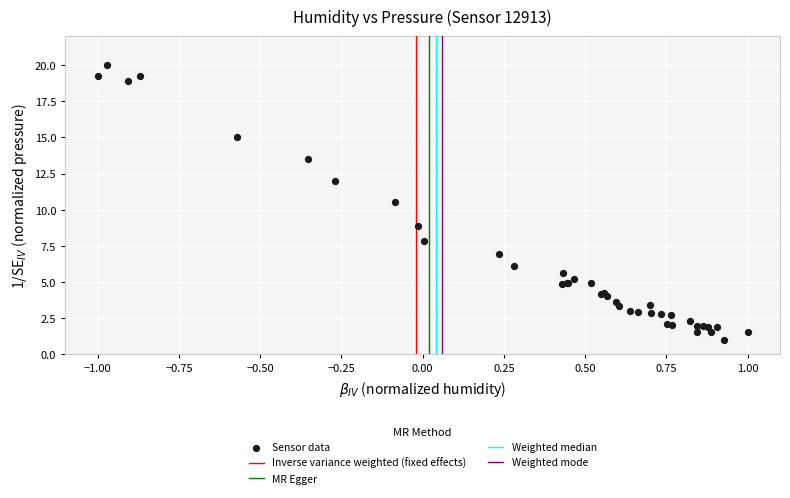

What Y value in the scatter plot is closest to 10?

10.5